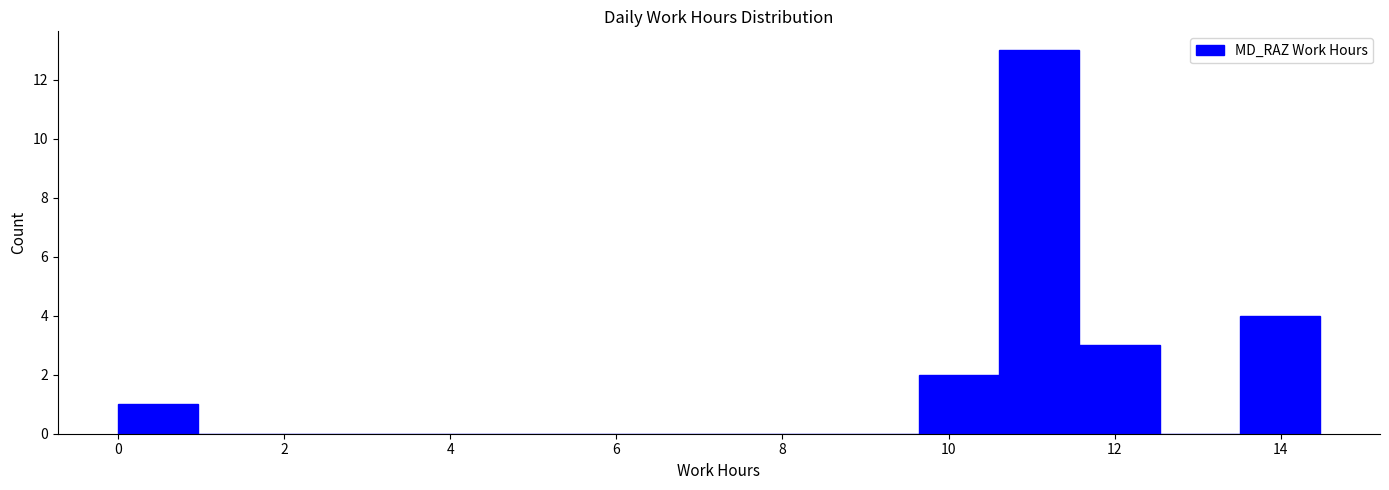

Reading left to right, list every bar in this chart as the range it spans on the x-axis followed by its height. Neither the bar edges nor the heights are printed on the chart, so give them approximately, as read against the axes.

0.0 to 1.0: 1
1.0 to 2.0: 0
2.0 to 2.8: 0
2.8 to 3.8: 0
3.8 to 4.8: 0
4.8 to 5.8: 0
5.8 to 6.8: 0
6.8 to 7.8: 0
7.8 to 8.6: 0
8.6 to 9.6: 0
9.6 to 10.6: 2
10.6 to 11.6: 13
11.6 to 12.6: 3
12.6 to 13.6: 0
13.6 to 14.4: 4